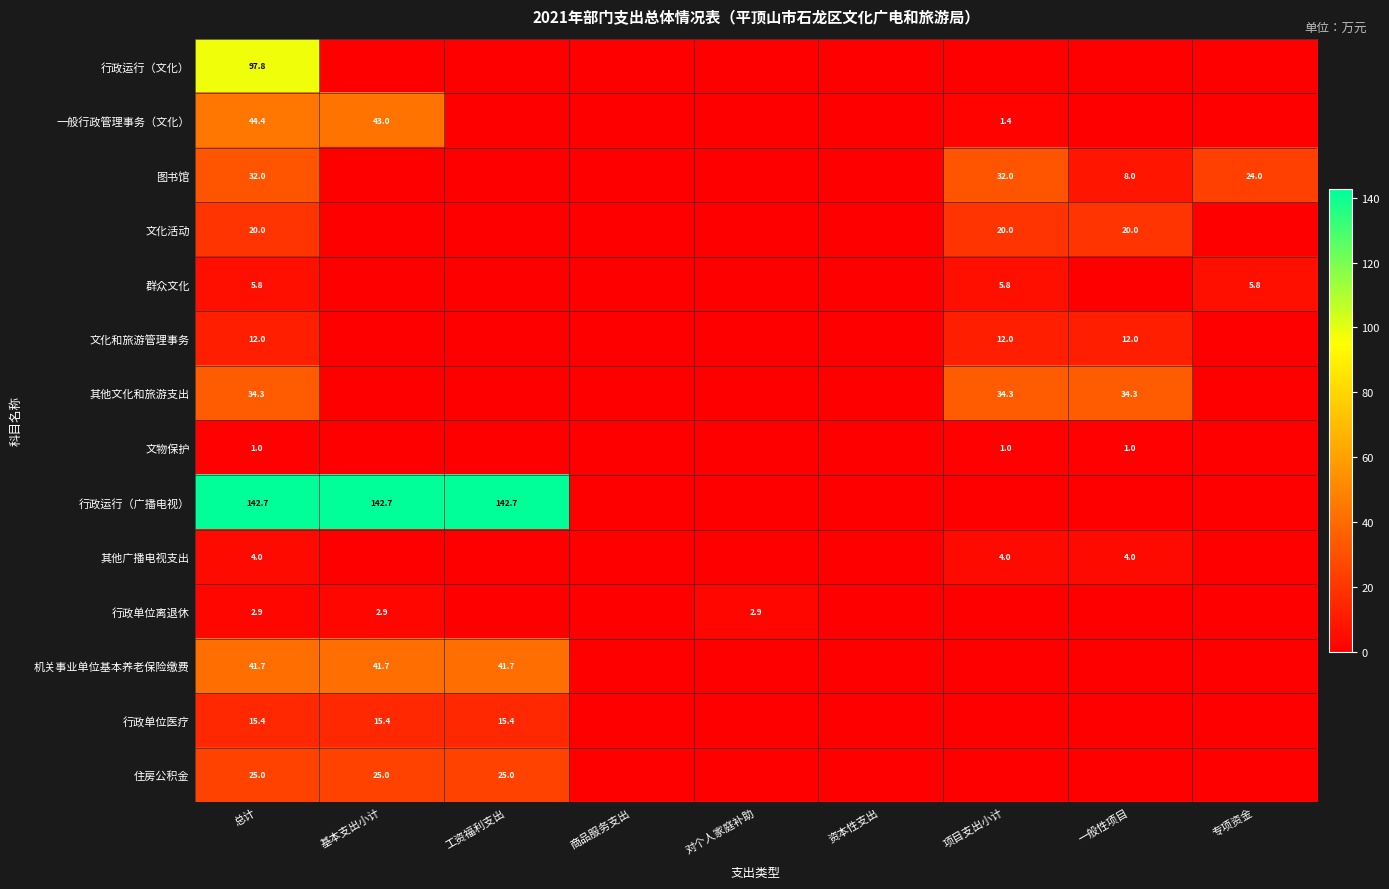

The value of 住房公积金 at 基本支出小计 is 5.7. True or false?

False